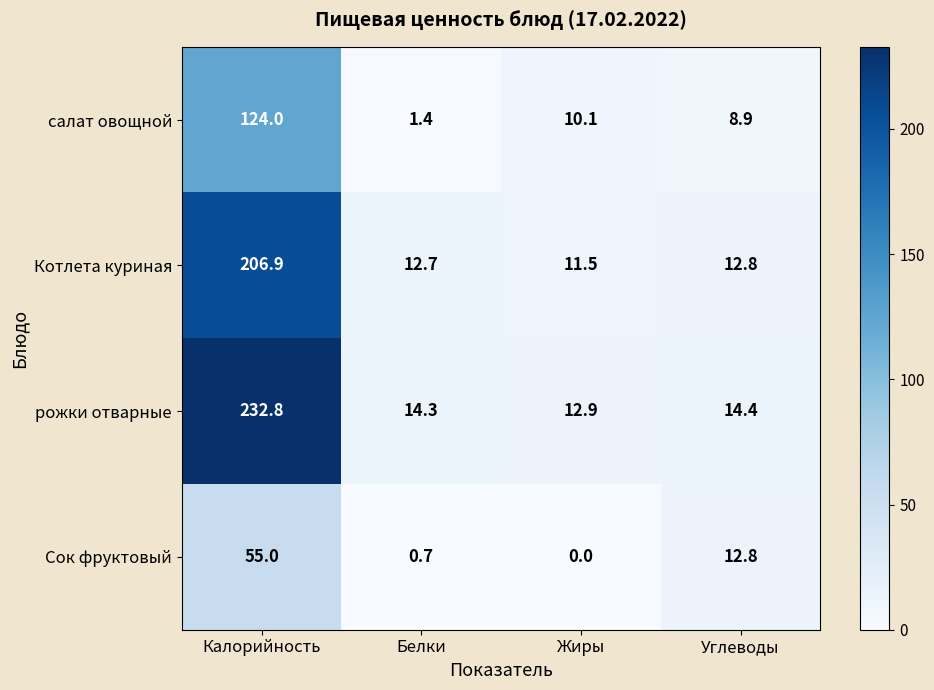

Read the Сок фруктовый value at Углеводы.

12.8